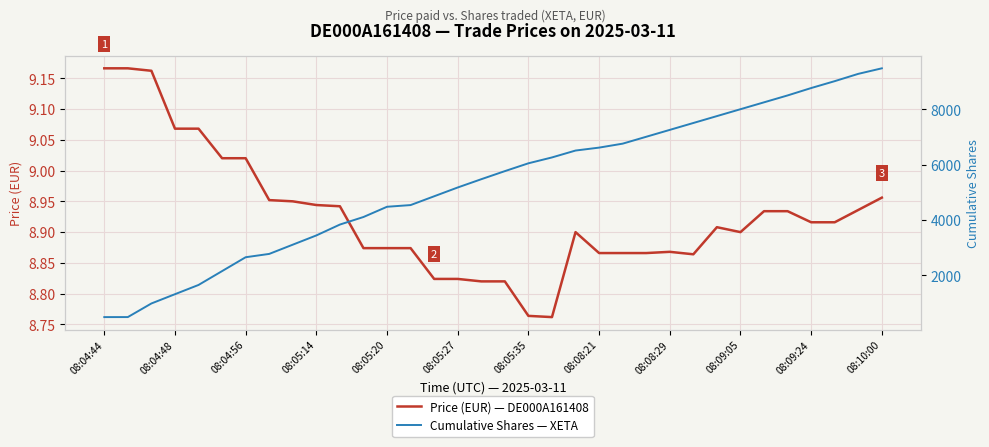

Is this an area chart (filled region under the line)?

No